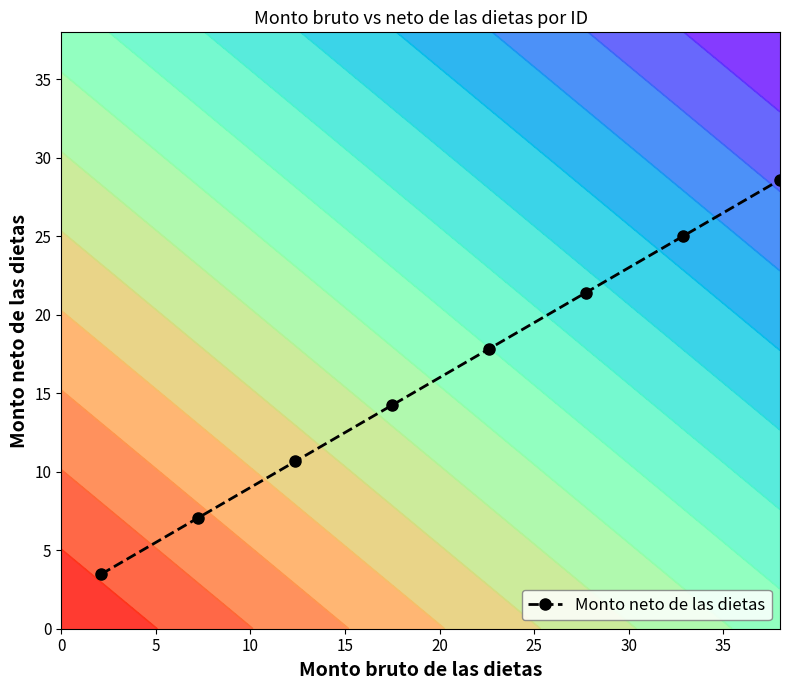

How many values are below 17?

4